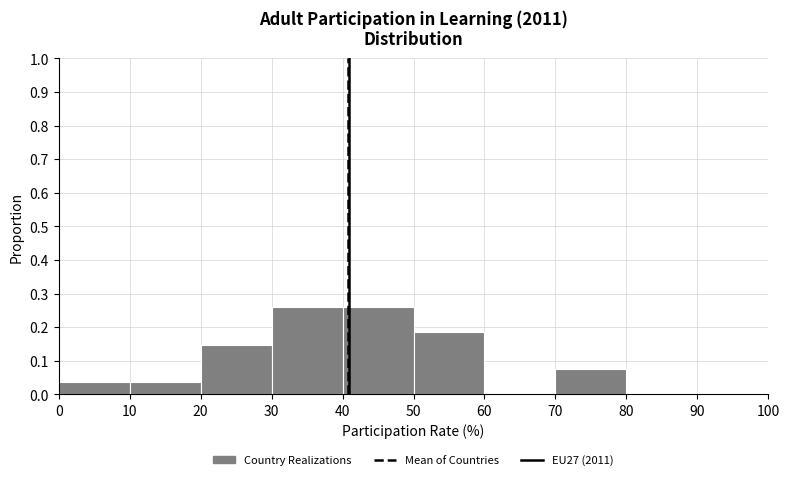

Reading left to right, list every bar in this chart as the range it spans on the x-axis followed by its height. The values are not printed on the chart, so give them approximately, as read against the axis.

0 to 10: 0.04
10 to 20: 0.04
20 to 30: 0.15
30 to 40: 0.26
40 to 50: 0.26
50 to 60: 0.19
60 to 70: 0
70 to 80: 0.07
80 to 90: 0
90 to 100: 0